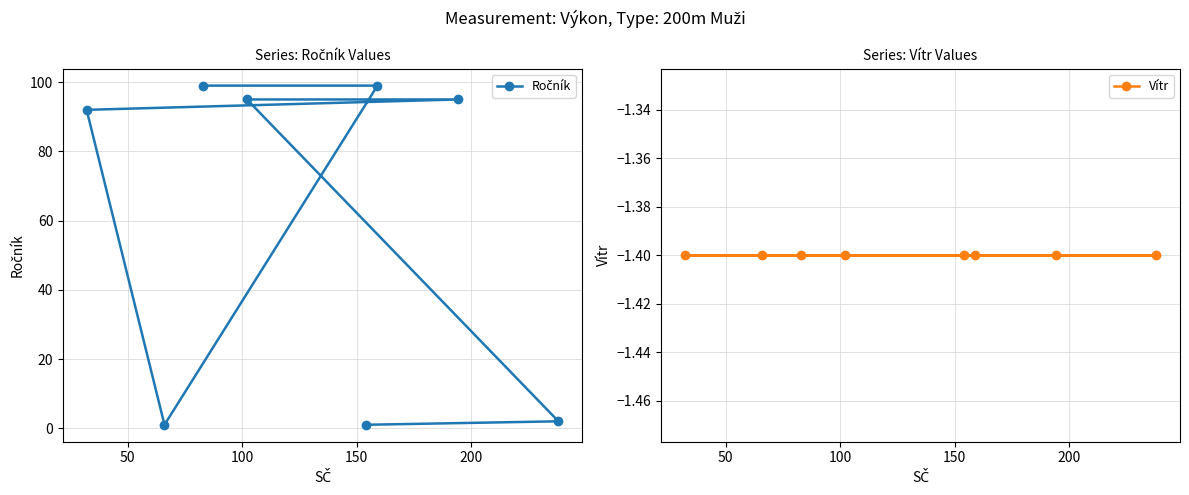

Reading right to left, what are all the values shown in this chart?

Ročník: 1.0	2.0	95.0	95.0	92.0	1.0	99.0	99.0
Vítr: -1.4	-1.4	-1.4	-1.4	-1.4	-1.4	-1.4	-1.4